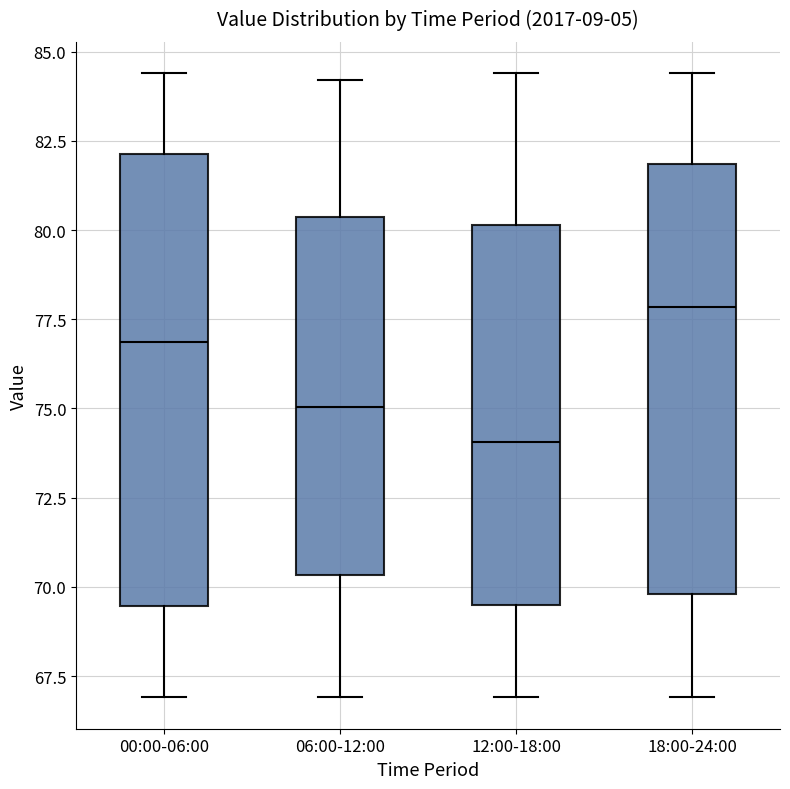

Which box's median line is the lowest?

12:00-18:00